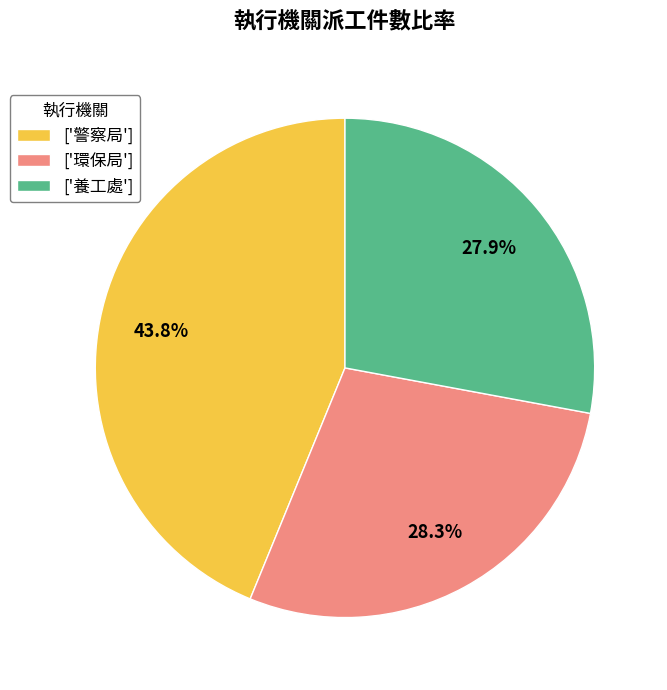

What percentage do ['警察局'] and ['養工處'] together represent?

71.7%